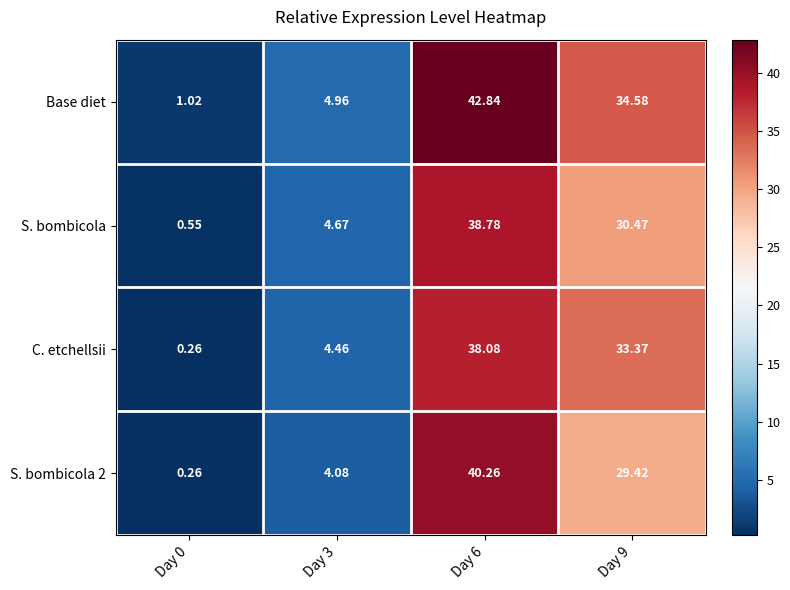

Which series has the largest range (max minus min)?

Base diet